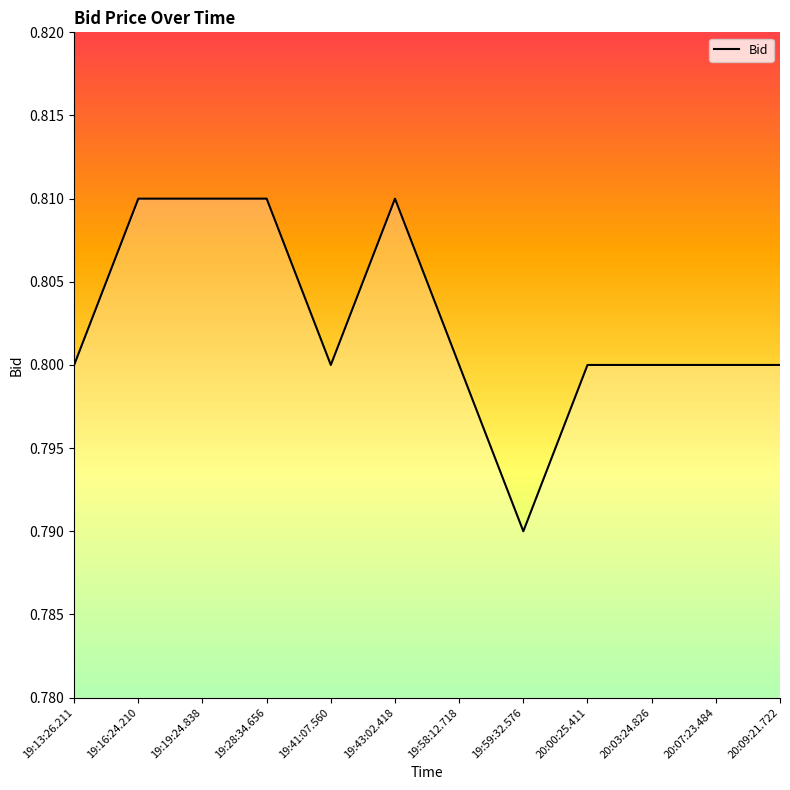

How many lines are shown in the chart?

1